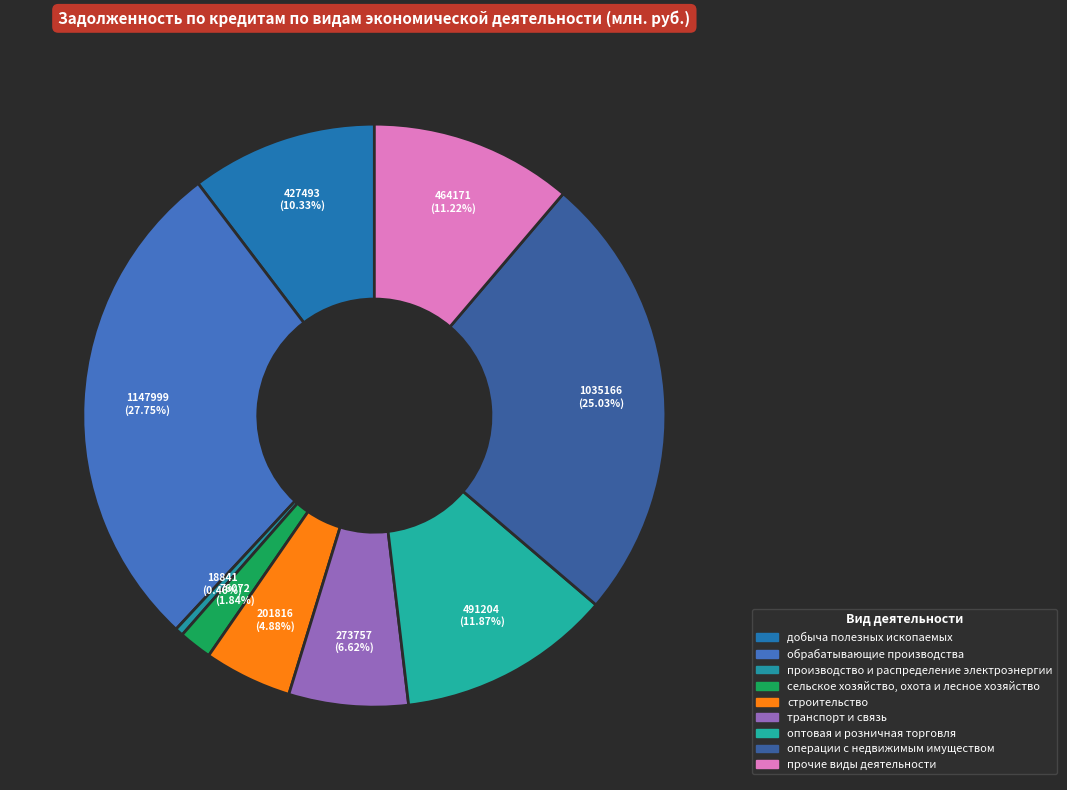

How many slices are in this pie chart?

9